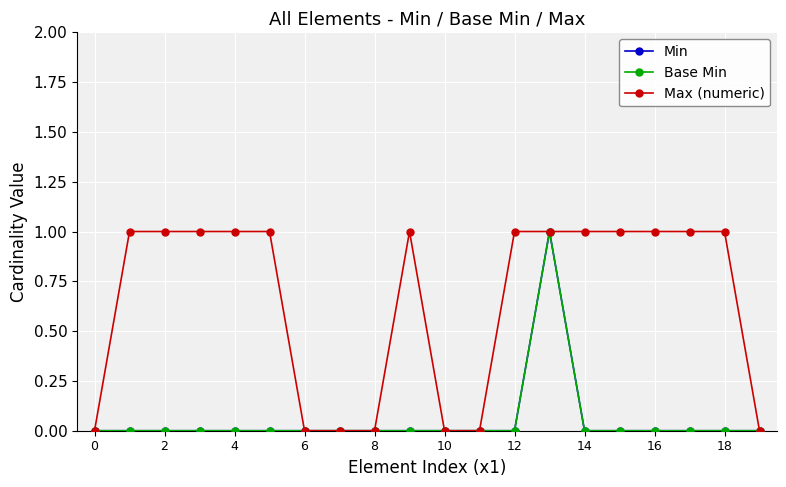

Is this an area chart (filled region under the line)?

No